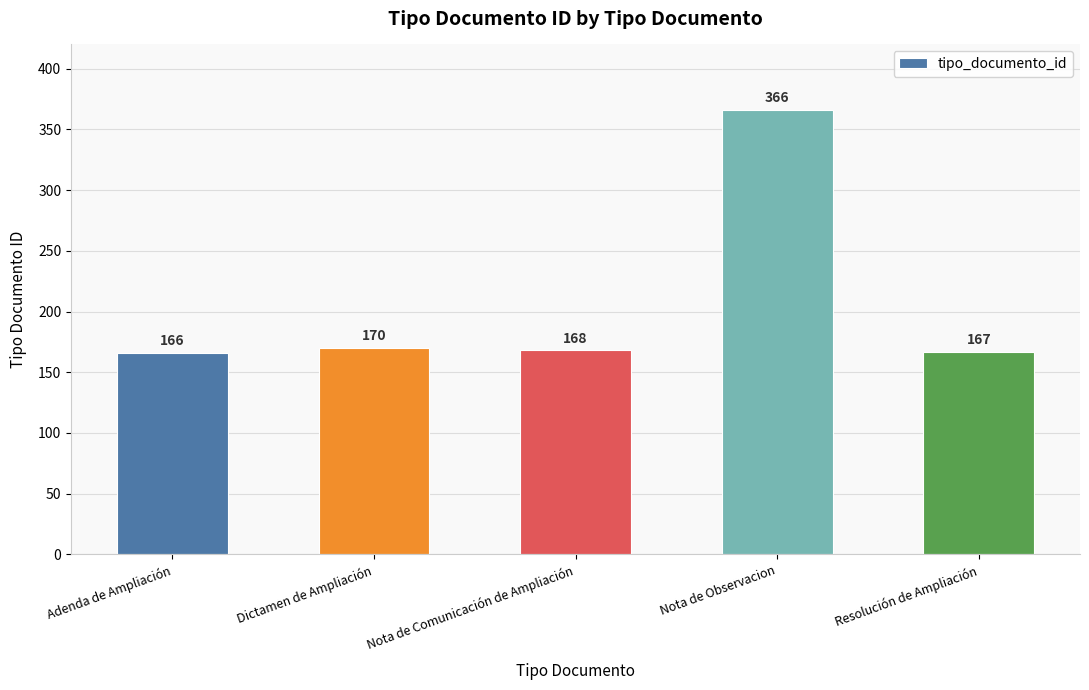

True or false: the data shows 167 at Resolución de Ampliación.

True